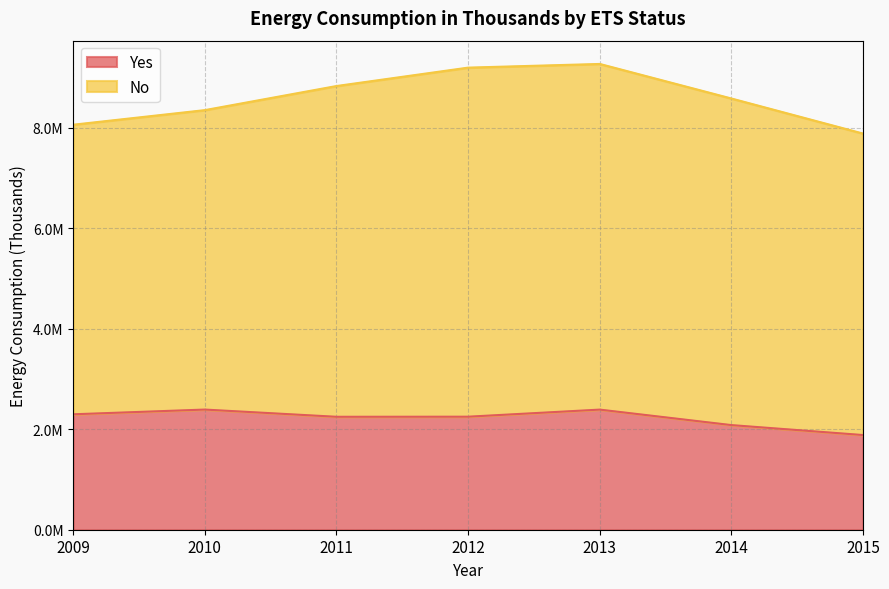

What is the value of the 1st point from the left?

2296437